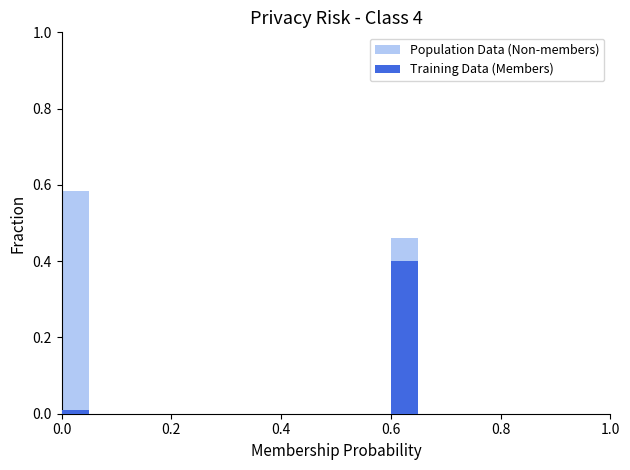

Where is Population Data (Non-members) nearest to the value 0?

0.2